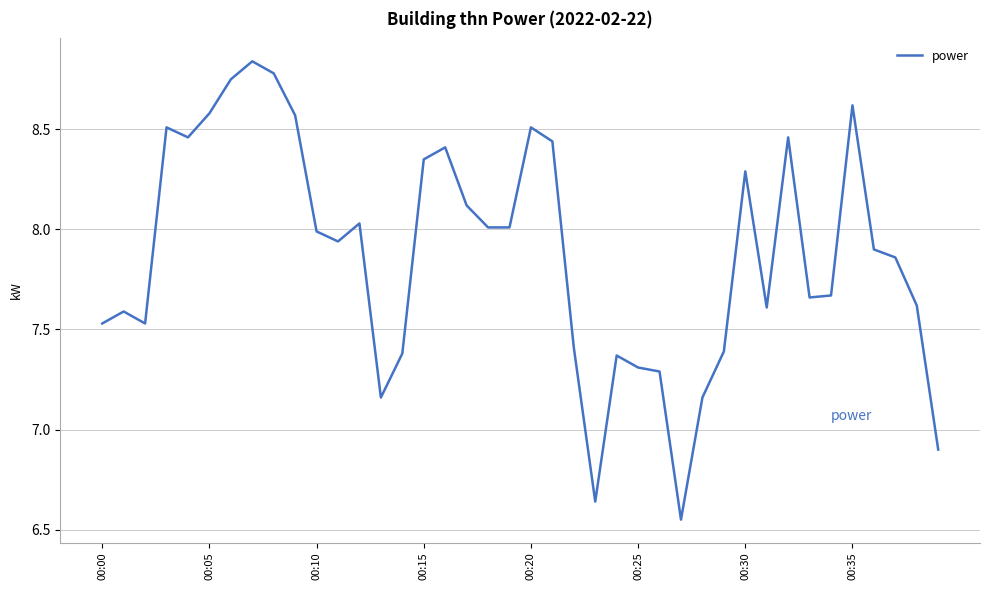

How many series are shown in this chart?

1